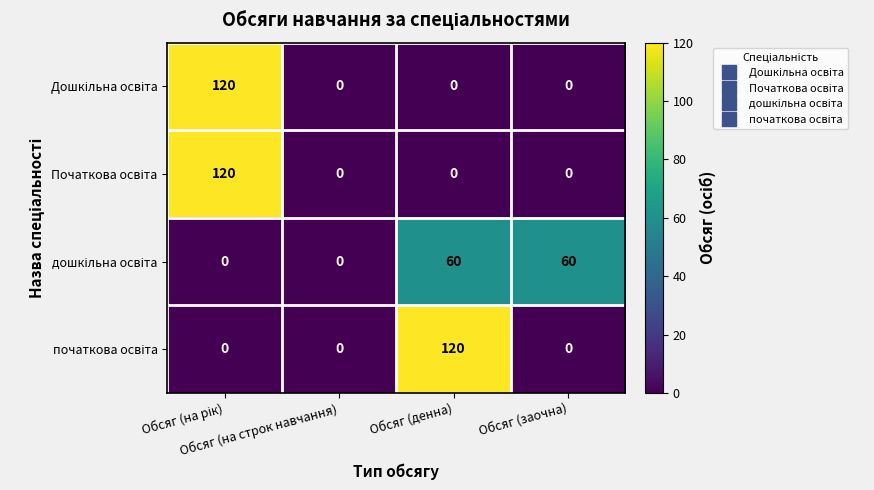

What is the maximum value shown in the chart?

120